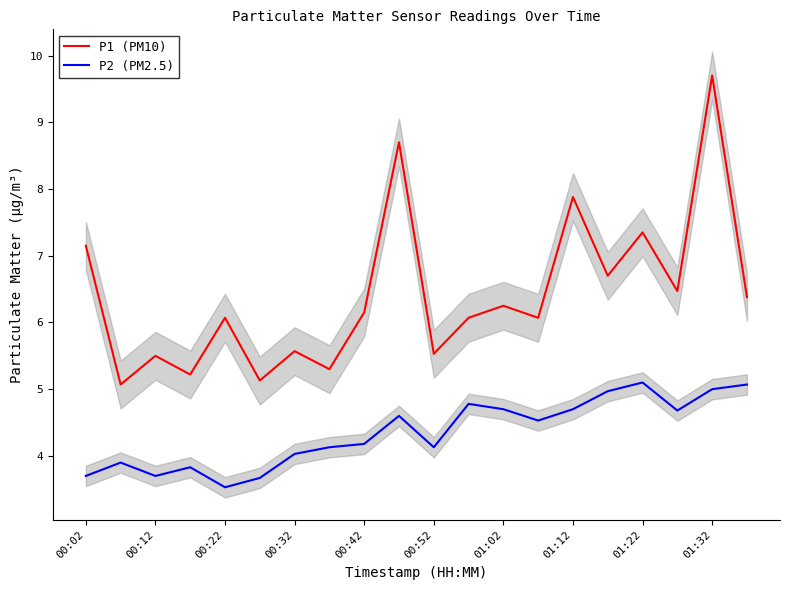

True or false: P1 (PM10) and P2 (PM2.5) cross at least once.

False